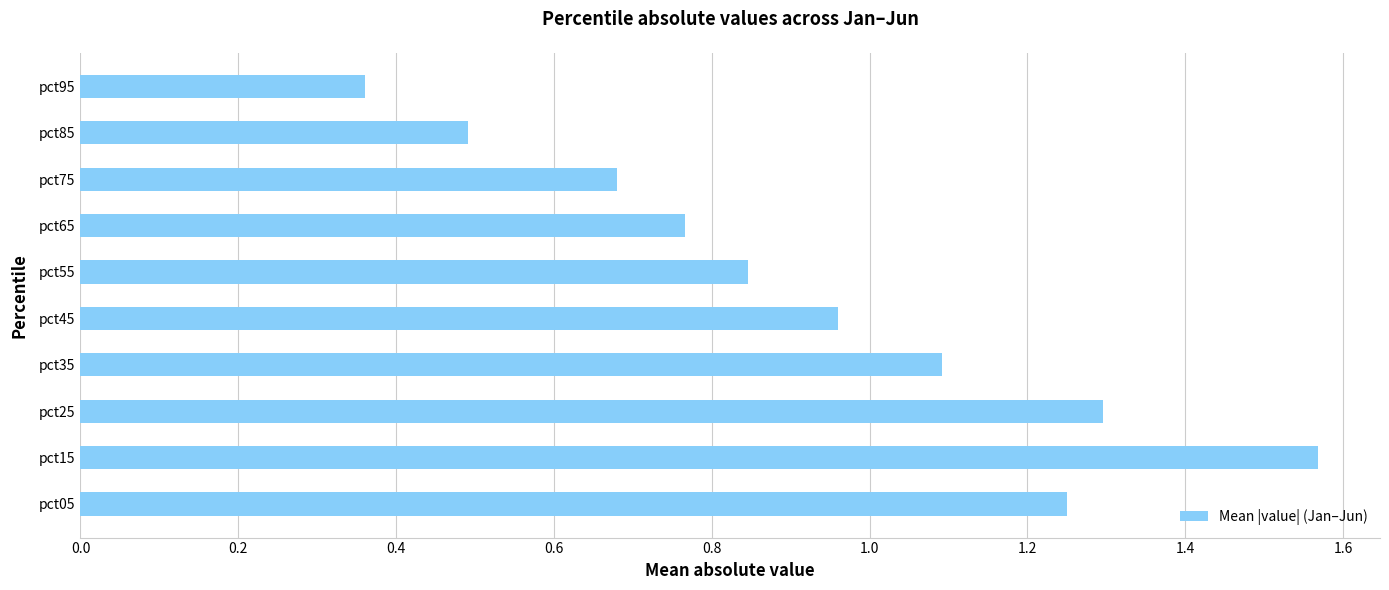

Which category has the highest value across all series?

pct15